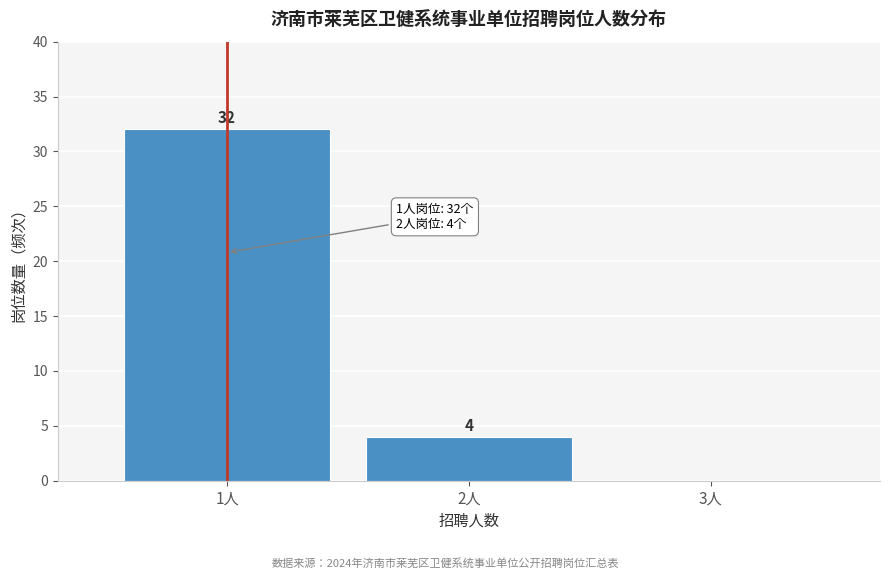

Reading left to right, list all the values displayed in this chart.

1人=32	2人=4	3人=0